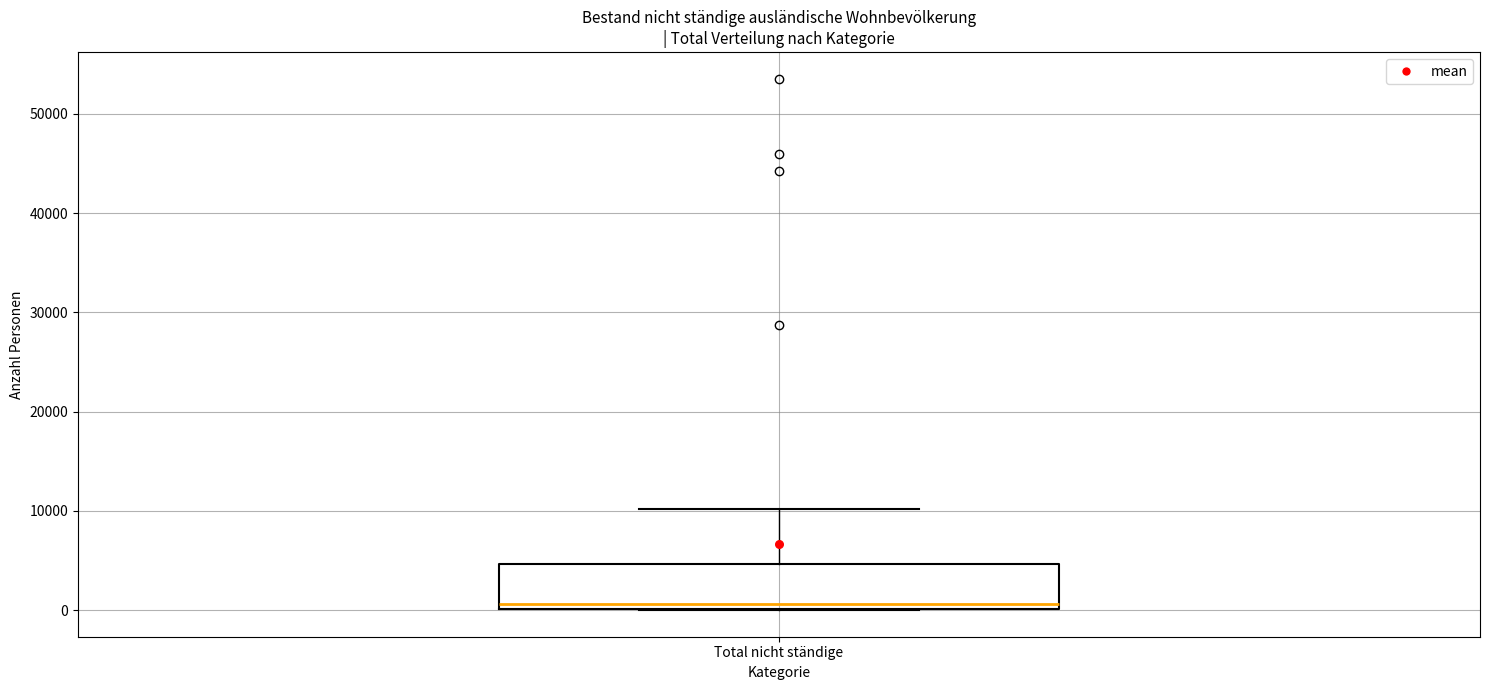

Transcribe this box plot: give where the median line is, the range the box spans, and where the two whiskers end, as read against the y-axis. The values are not printed on the chart, so give them approximately, as read against the axis.

median 1000, box 0 to 5000, whiskers 0 to 10000